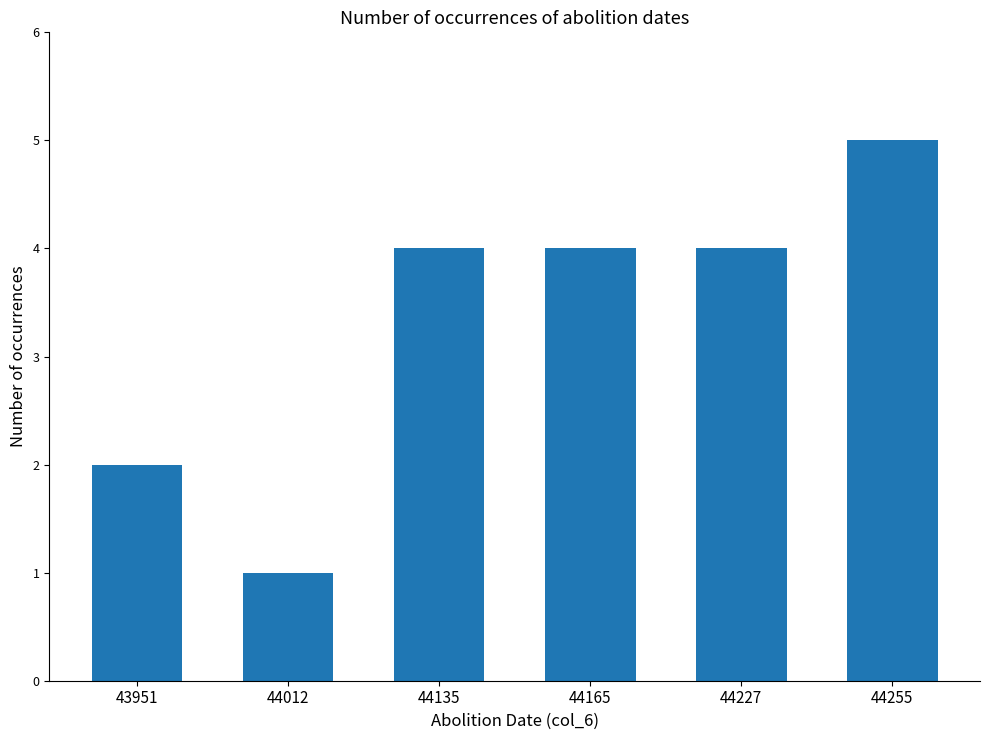

Reading left to right, transcribe all the data shown in this chart.

43951=2	44012=1	44135=4	44165=4	44227=4	44255=5